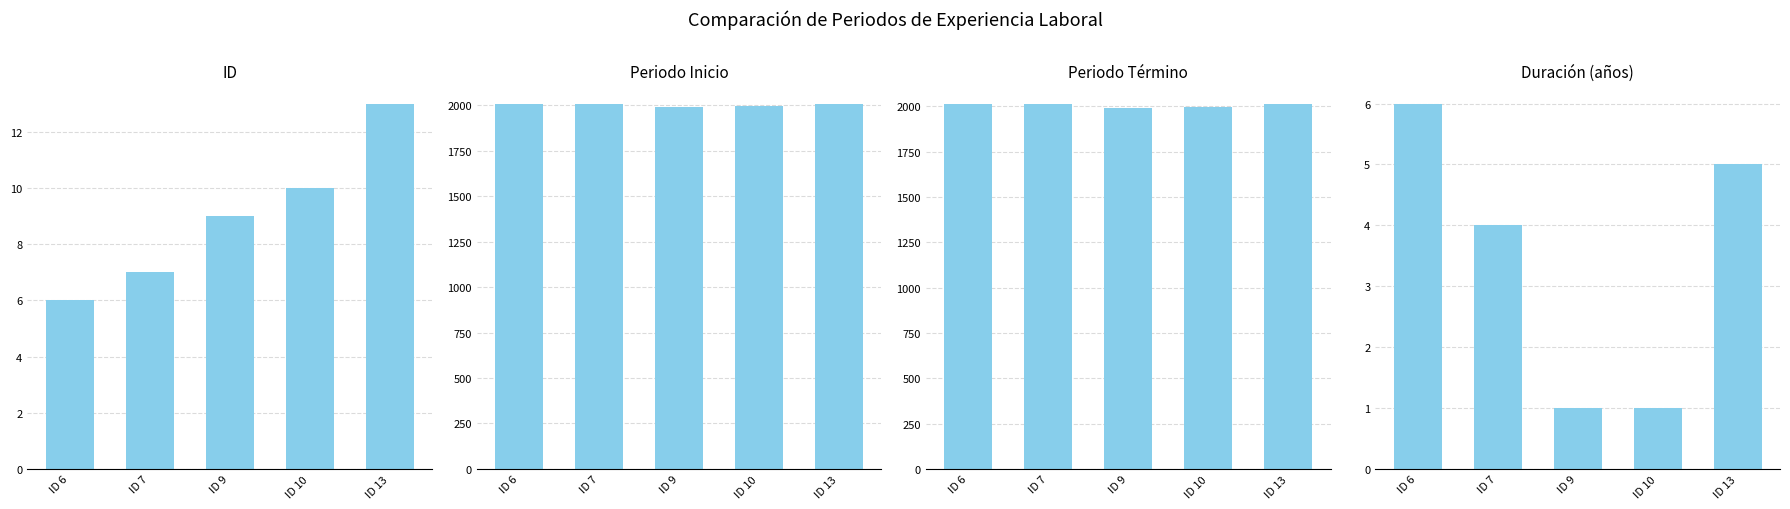

What are all the series names shown in the legend?

ID, Periodo Inicio, Periodo Término, Duración (años)